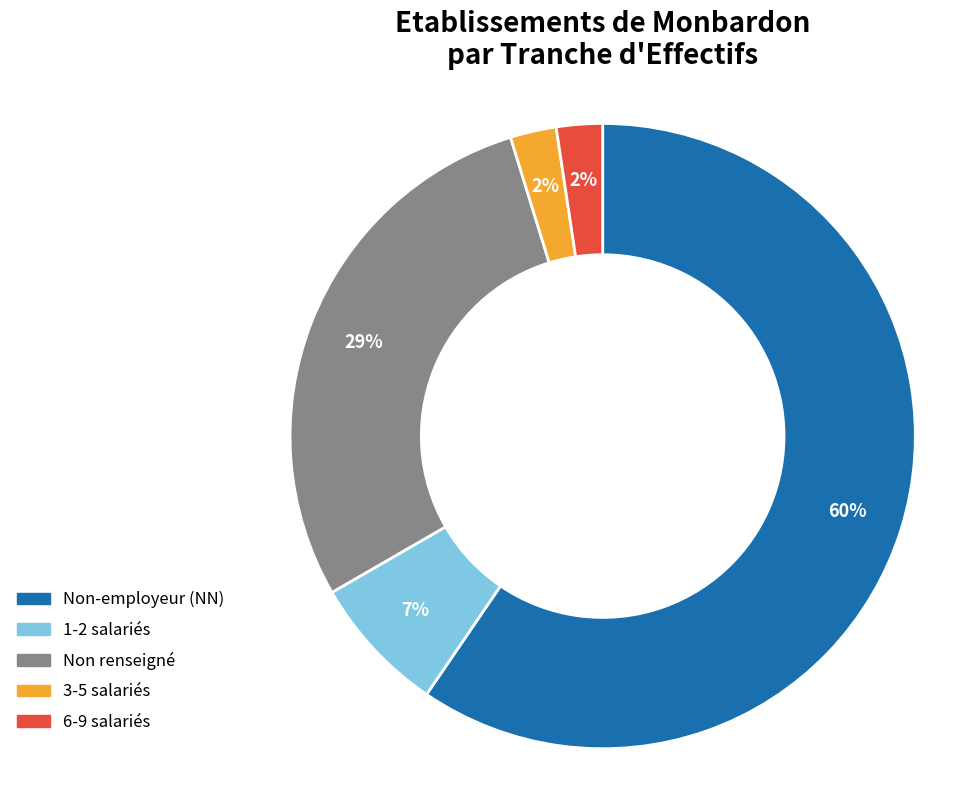

What percentage is the Non renseigné slice, to the nearest percent?

29%